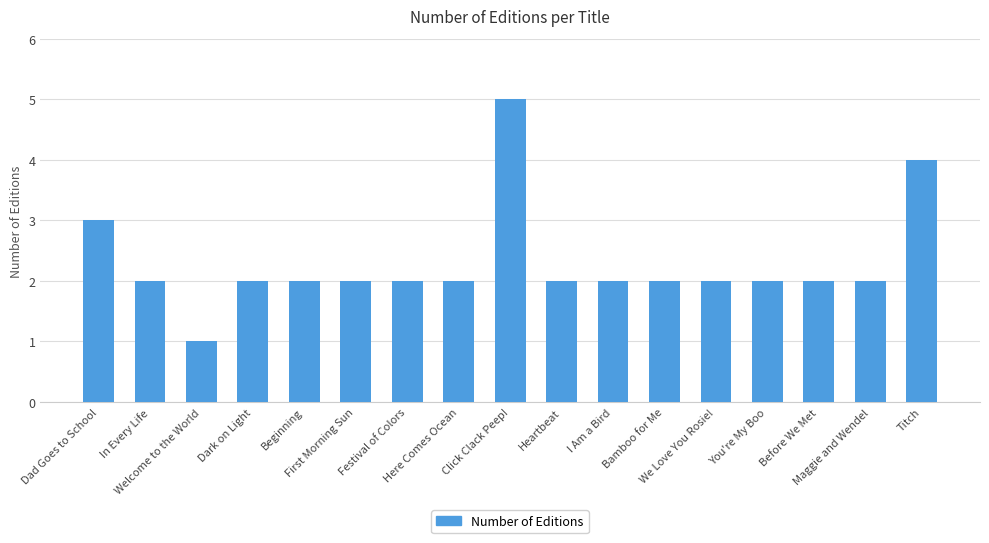

True or false: the data shows 1 at You're My Boo.

False